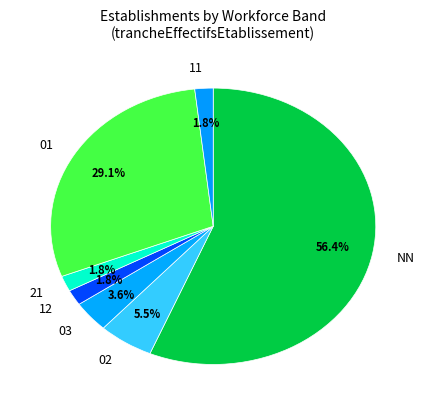

Which category has the biggest portion of the pie?

NN